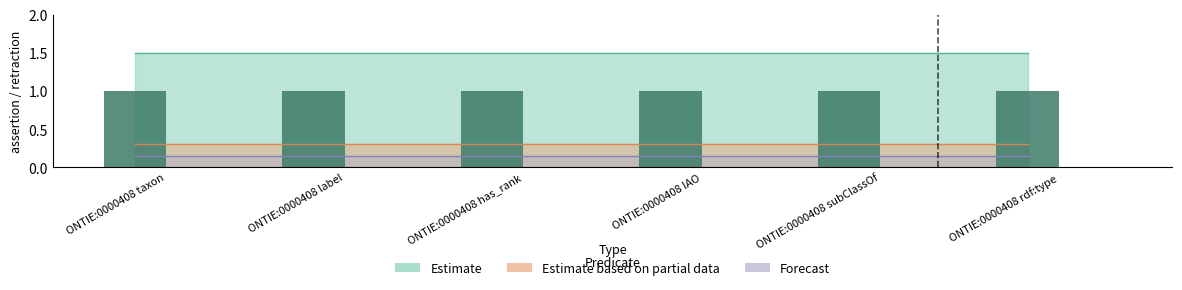

What is the value of the assertion (bar) bar at the 1st from the left?

1